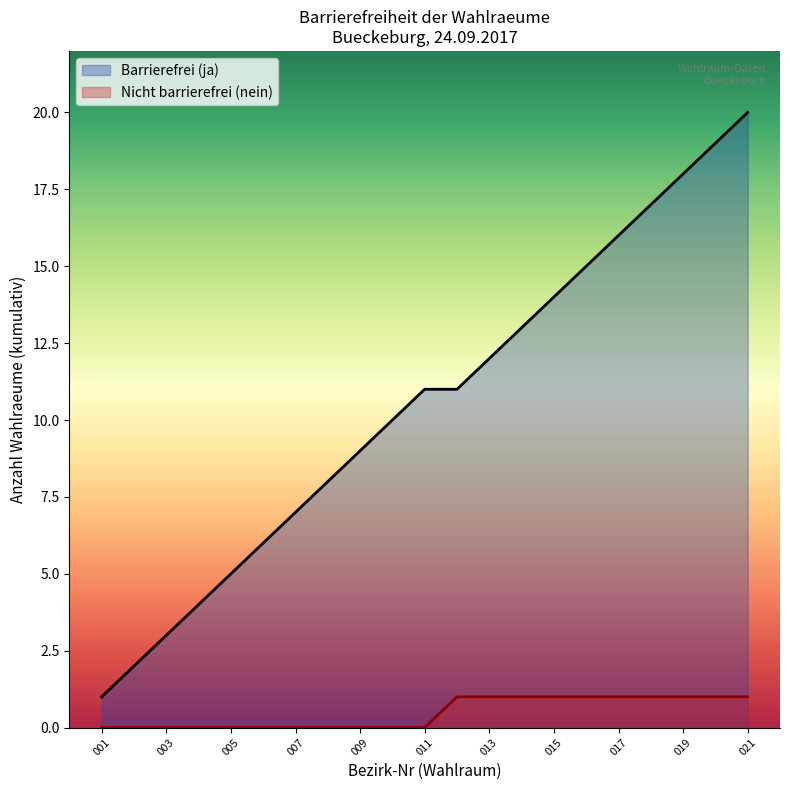

What are all the series names shown in the legend?

Barrierefrei (ja), Nicht barrierefrei (nein)